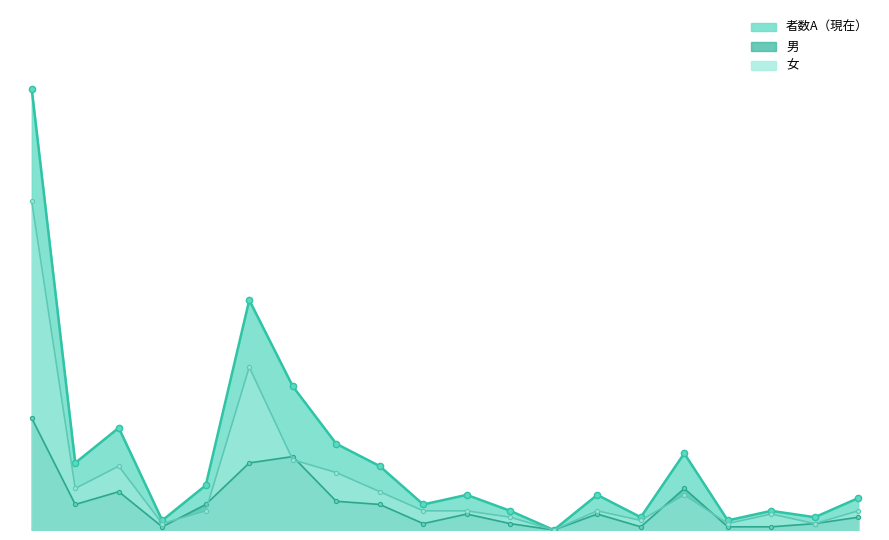

Reading left to right, transcribe all the data shown in this chart.

者数A: 和歌山市=138	海南市=21	橋本市=32	有田市=3	御坊市=14	田辺市=72	新宮市=45	紀の川市=27	岩出市=20	紀美野町=8	かつらぎ町=11	九度山町=6	高野町=0	湯浅町=11	広川町=4	有田川町=24	美浜町=3	日高町=6	由良町=4	印南町=10
男: 和歌山市=35	海南市=8	橋本市=12	有田市=1	御坊市=8	田辺市=21	新宮市=23	紀の川市=9	岩出市=8	紀美野町=2	かつらぎ町=5	九度山町=2	高野町=0	湯浅町=5	広川町=1	有田川町=13	美浜町=1	日高町=1	由良町=2	印南町=4
女: 和歌山市=103	海南市=13	橋本市=20	有田市=2	御坊市=6	田辺市=51	新宮市=22	紀の川市=18	岩出市=12	紀美野町=6	かつらぎ町=6	九度山町=4	高野町=0	湯浅町=6	広川町=3	有田川町=11	美浜町=2	日高町=5	由良町=2	印南町=6